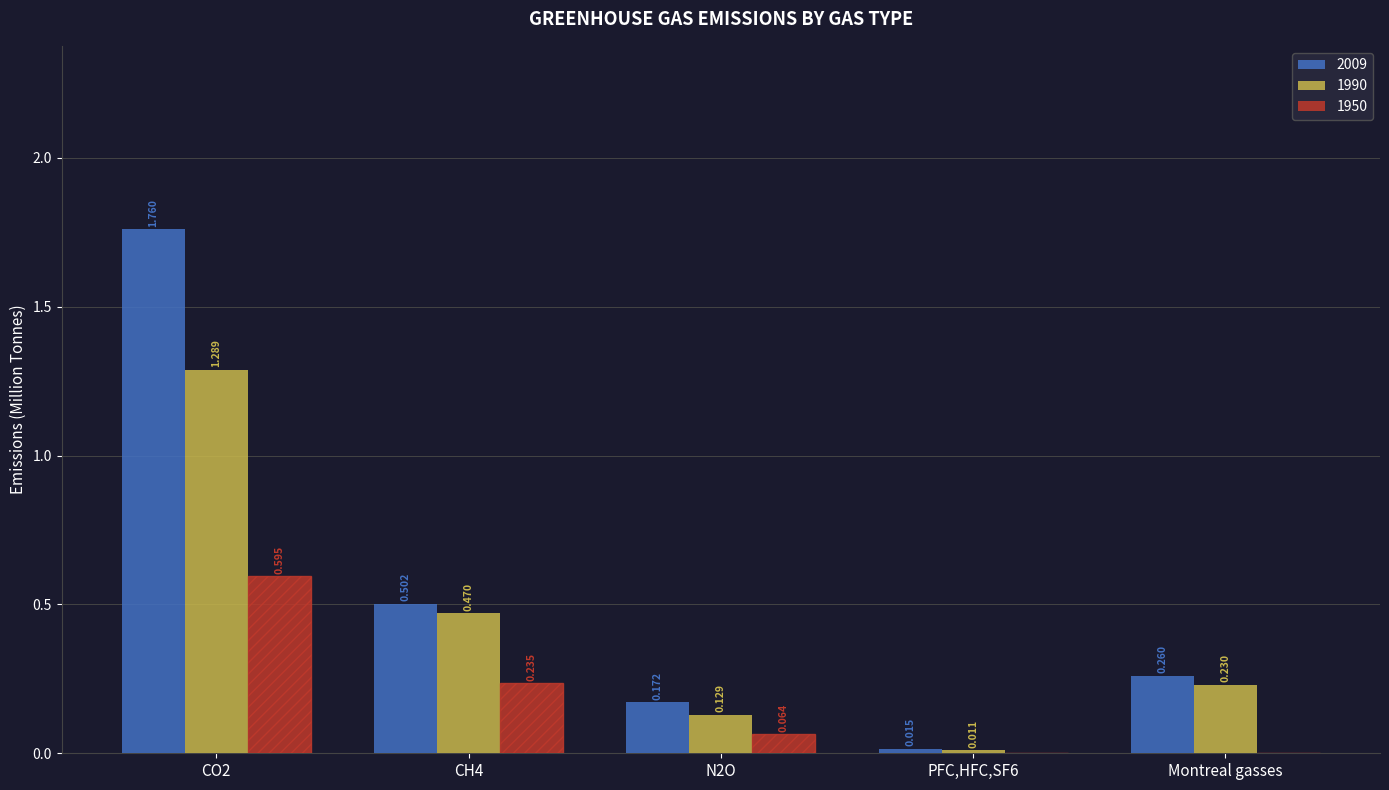

Is the value of 1990 at CO2 greater than the value of 1950 at CO2?

Yes